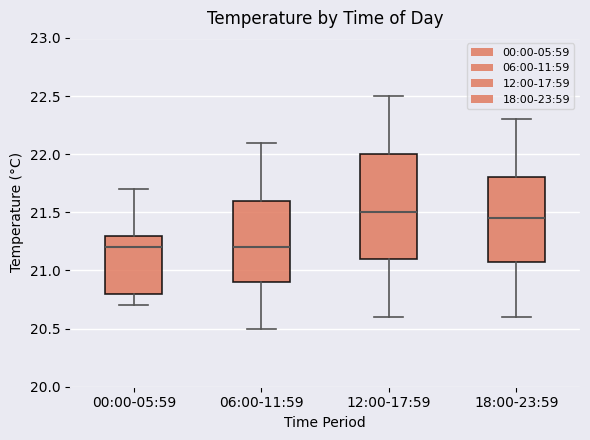

Where does the upper whisker of the box for 00:00-05:59 end on the y-axis? The values are not printed on the chart, so give them approximately, as read against the axis.

21.70